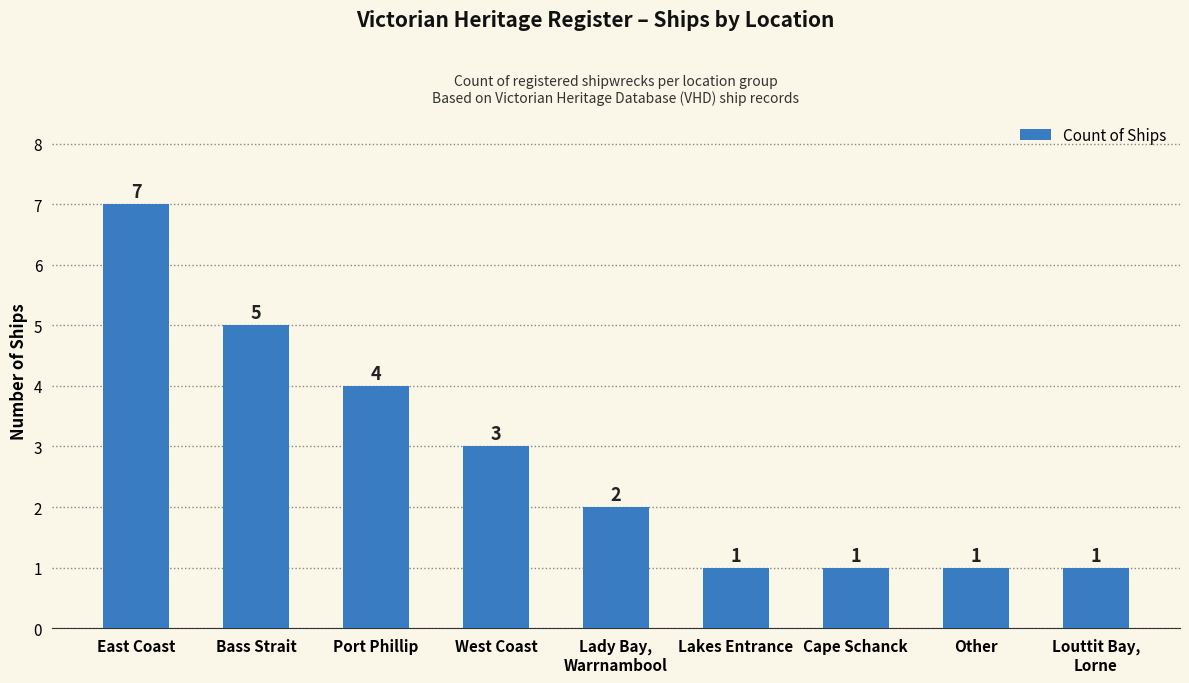

The chart shows a value of 3 at West Coast. True or false?

True